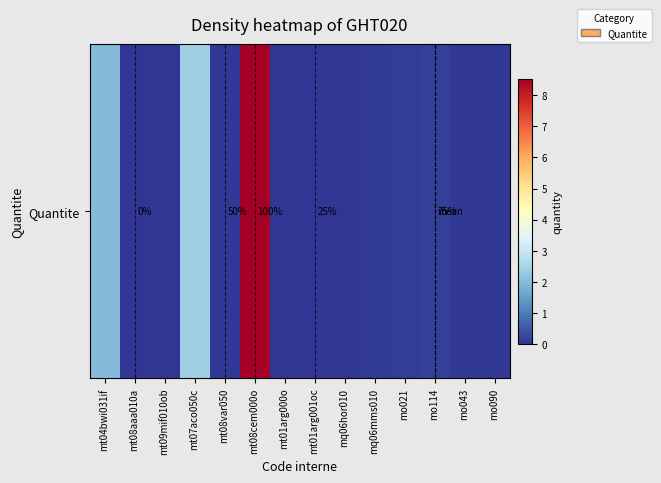

What is the approximate value at mt04bwi031if?

2.0